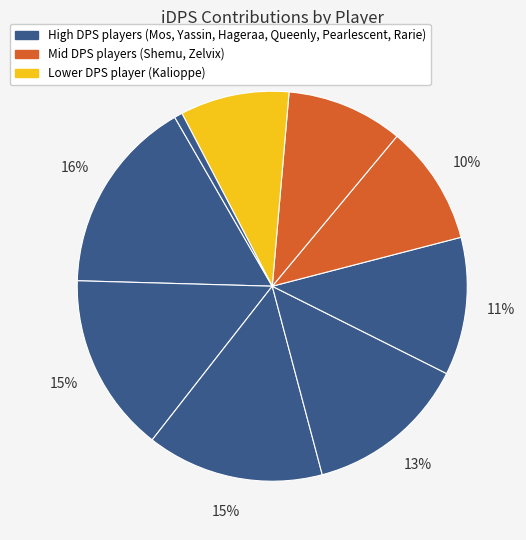

How many segments does this pie chart have?

9